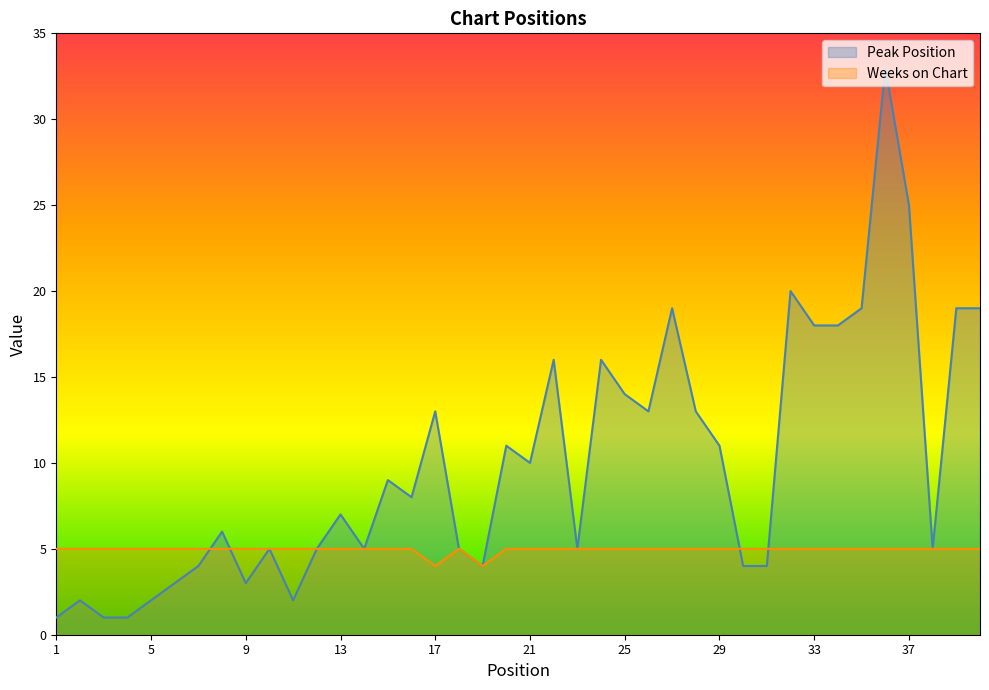

Which category has the lowest value in the Weeks on Chart series?

17